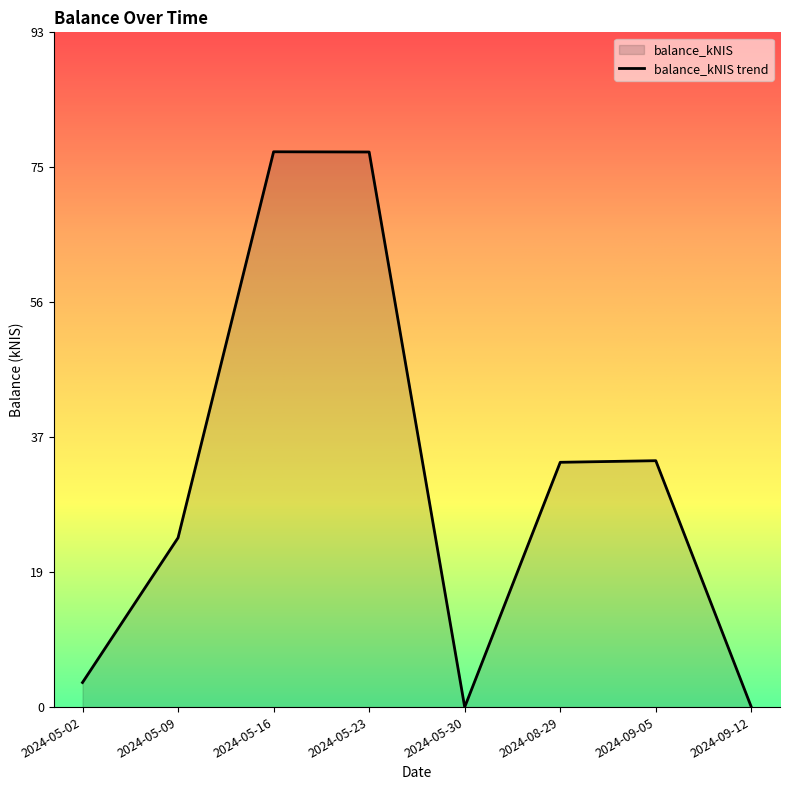

What is the value of the 2nd point from the left?

23.4